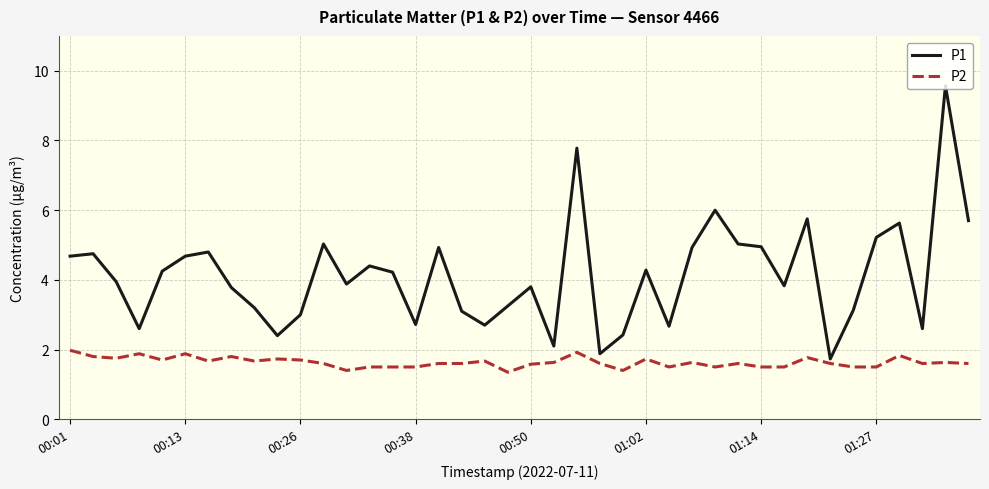

What is the average value of the P2 series?

1.6